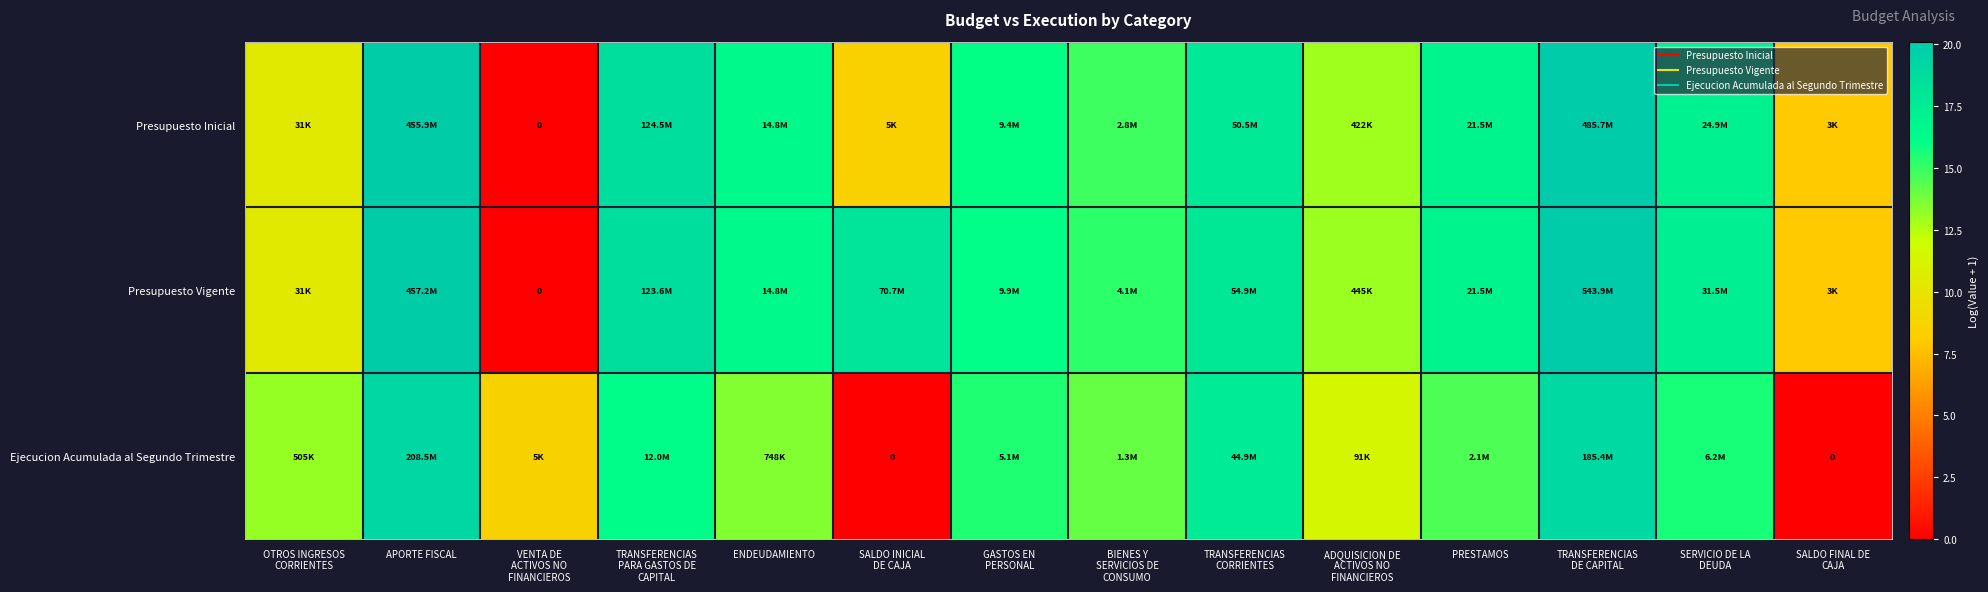

Rank the series by their average value, from highest to lowest.

Presupuesto Vigente, Presupuesto Inicial, Ejecucion Acumulada al Segundo Trimestre